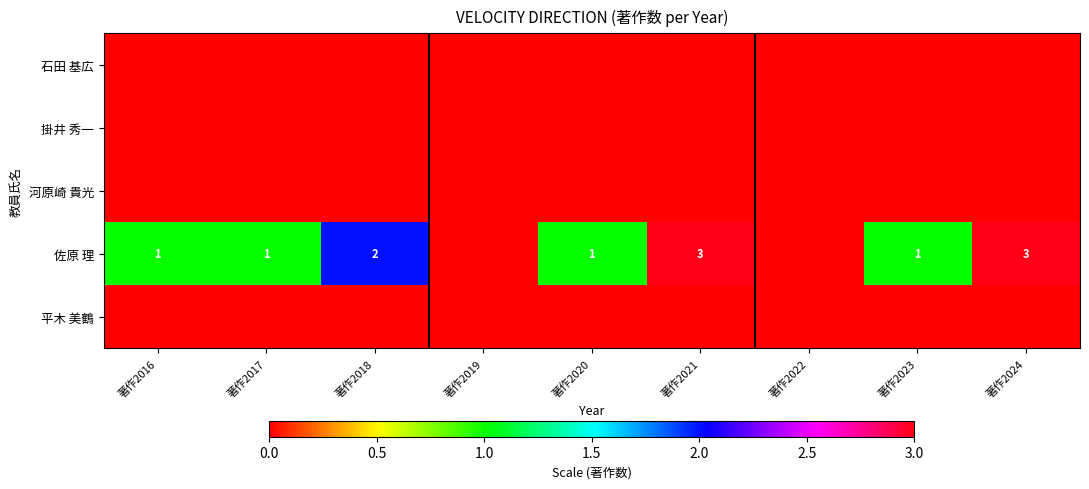

The value of 佐原 理 at 著作2023 is 2. True or false?

False